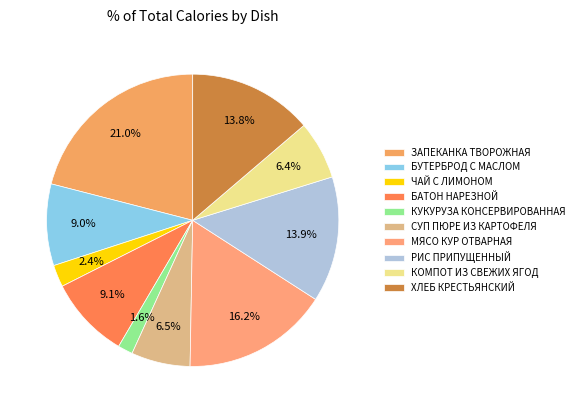

Does РИС ПРИПУЩЕННЫЙ represent more than half of the total?

No